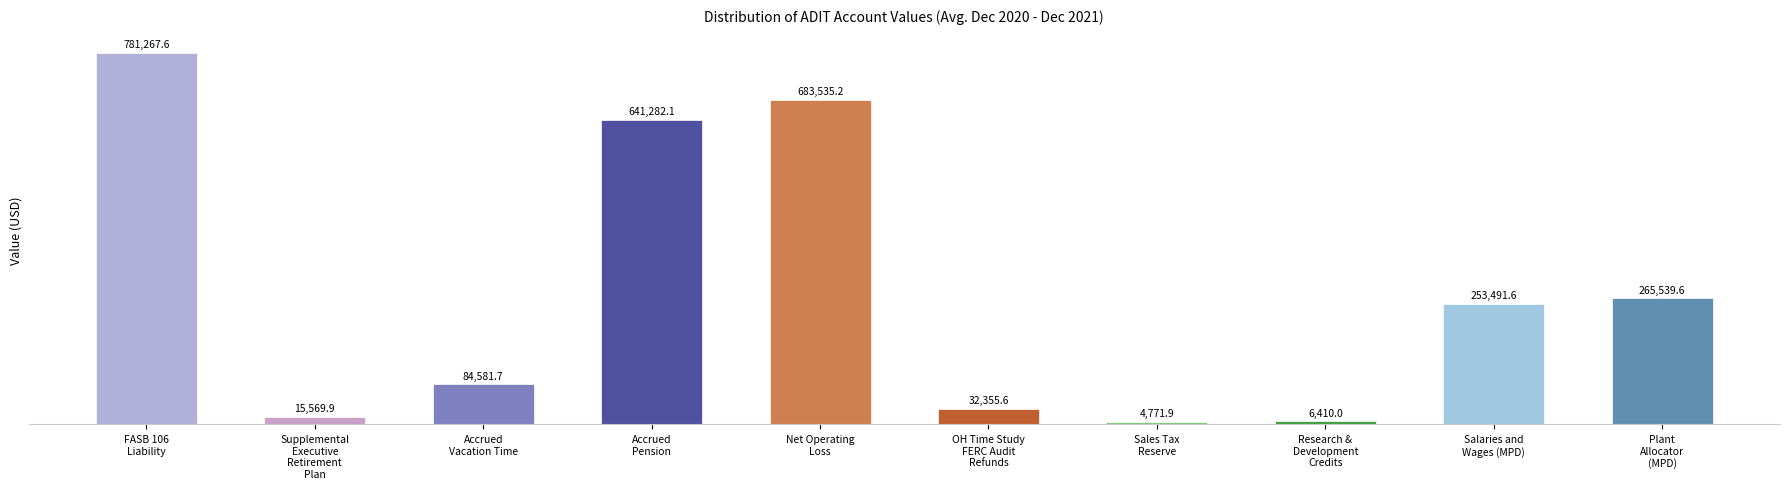

Between Supplemental
Executive
Retirement
Plan and Plant
Allocator
(MPD), which is larger?

Plant
Allocator
(MPD)